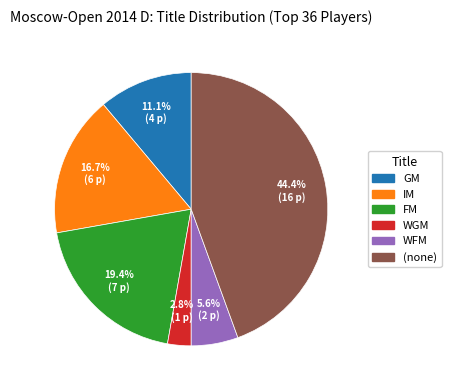

Does any single category account for the majority?

No